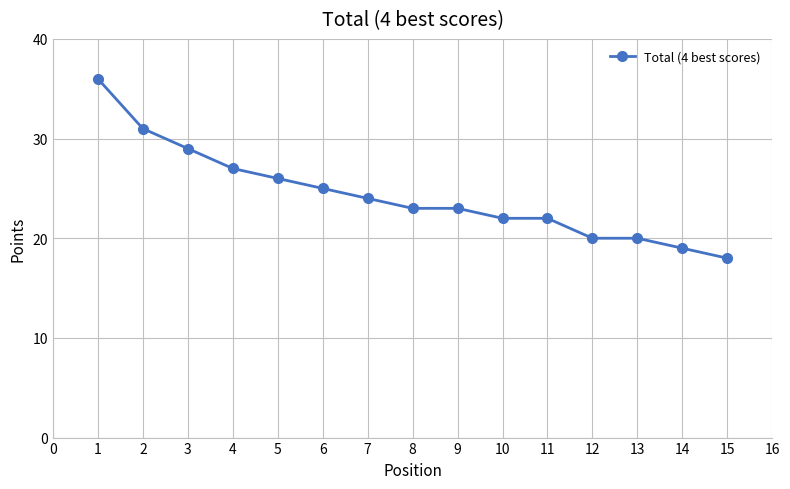

How many lines are shown in the chart?

1